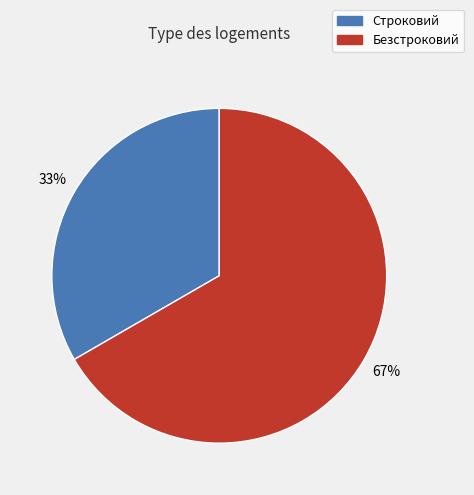

What percentage is the Строковий slice, to the nearest percent?

33%